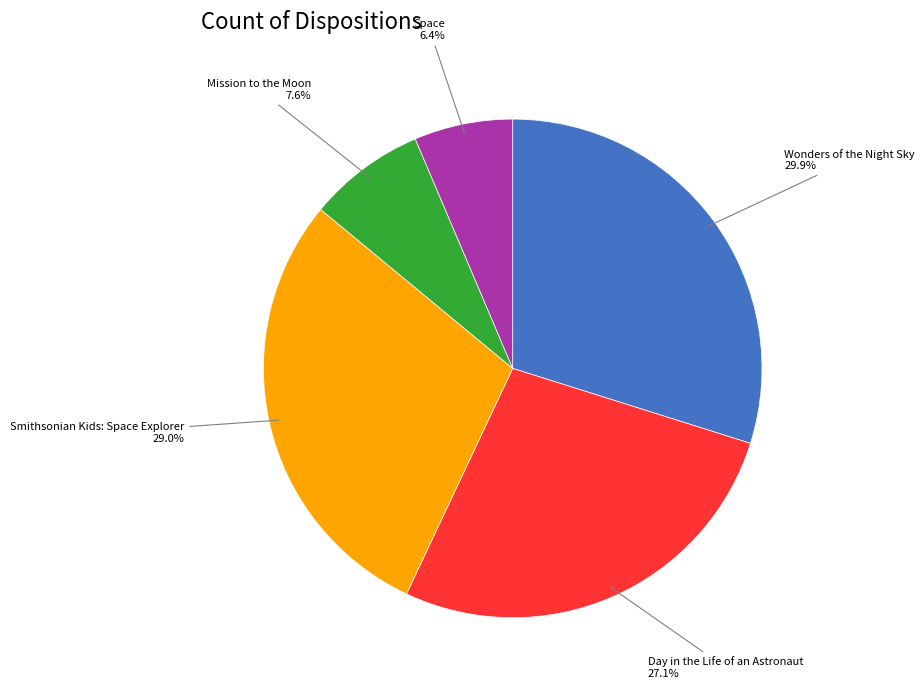

What is the smallest slice in the pie chart?

Space